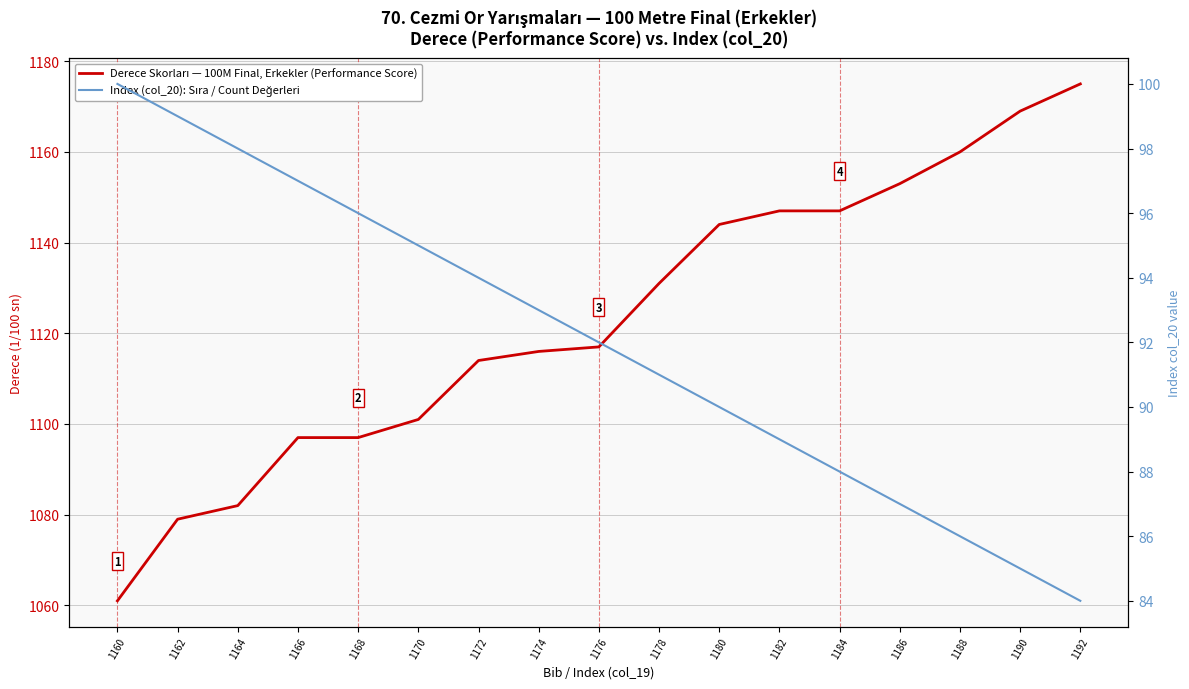

Where is Index (col_20): Sıra / Count Değerleri nearest to the value 92?

1176